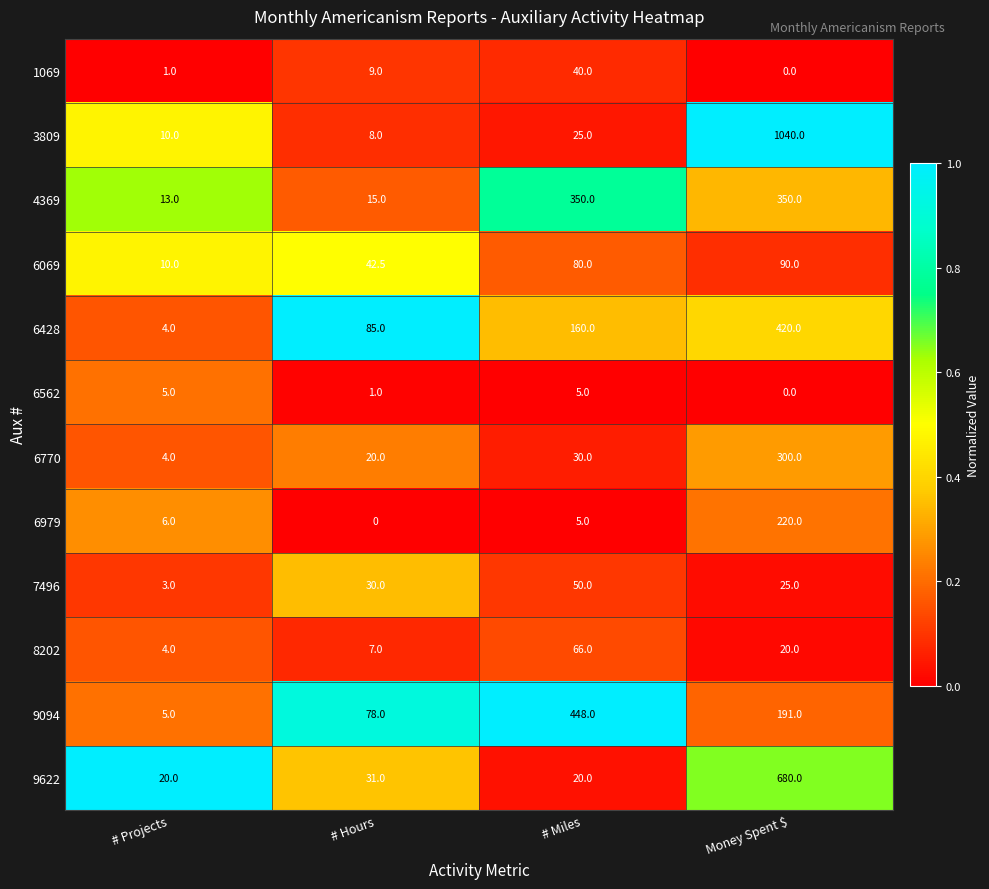

What is the spread (max minus min) of values at Money Spent $?

1040.0